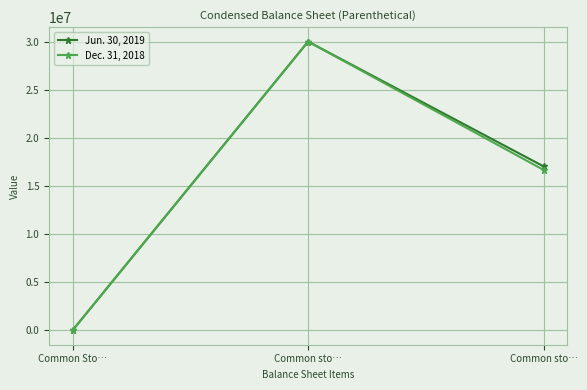

The value of Jun. 30, 2019 at Common sto… is 43074435. True or false?

False